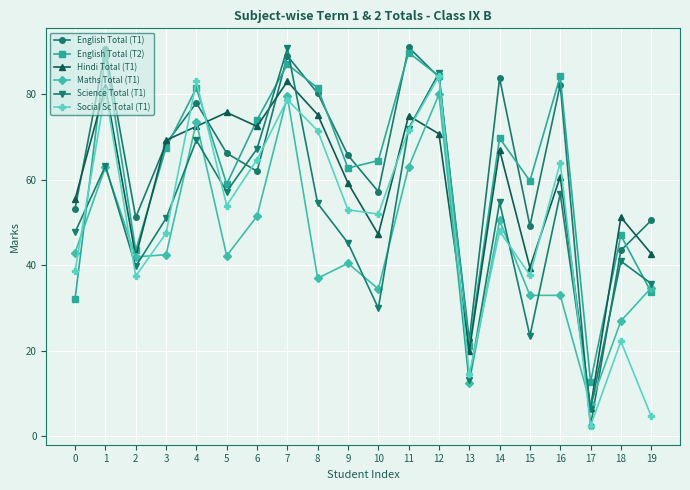

What is the value of the Science Total (T1) point at the 16th from the left?

23.5